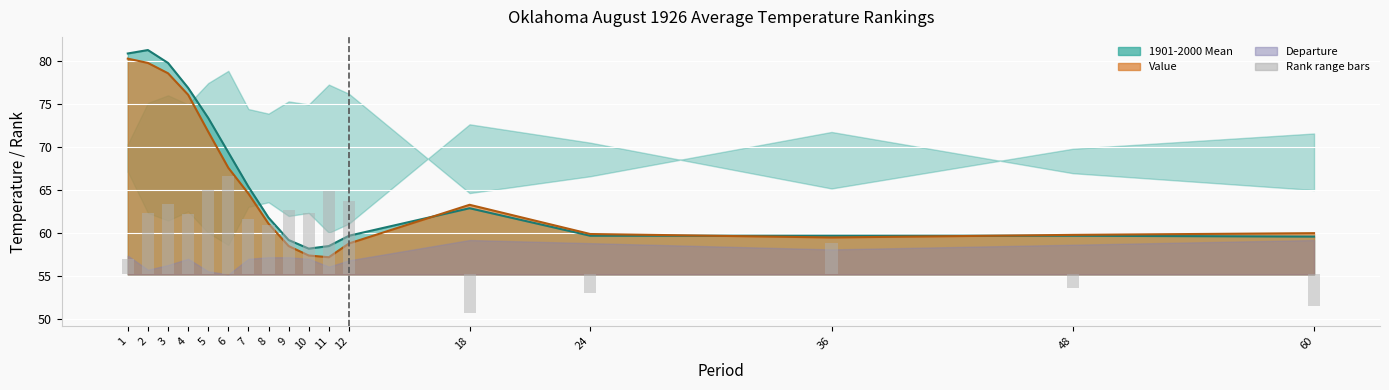

At 24, list the series in order from smallest to largest.

Rank range bars, Mean line, Value line